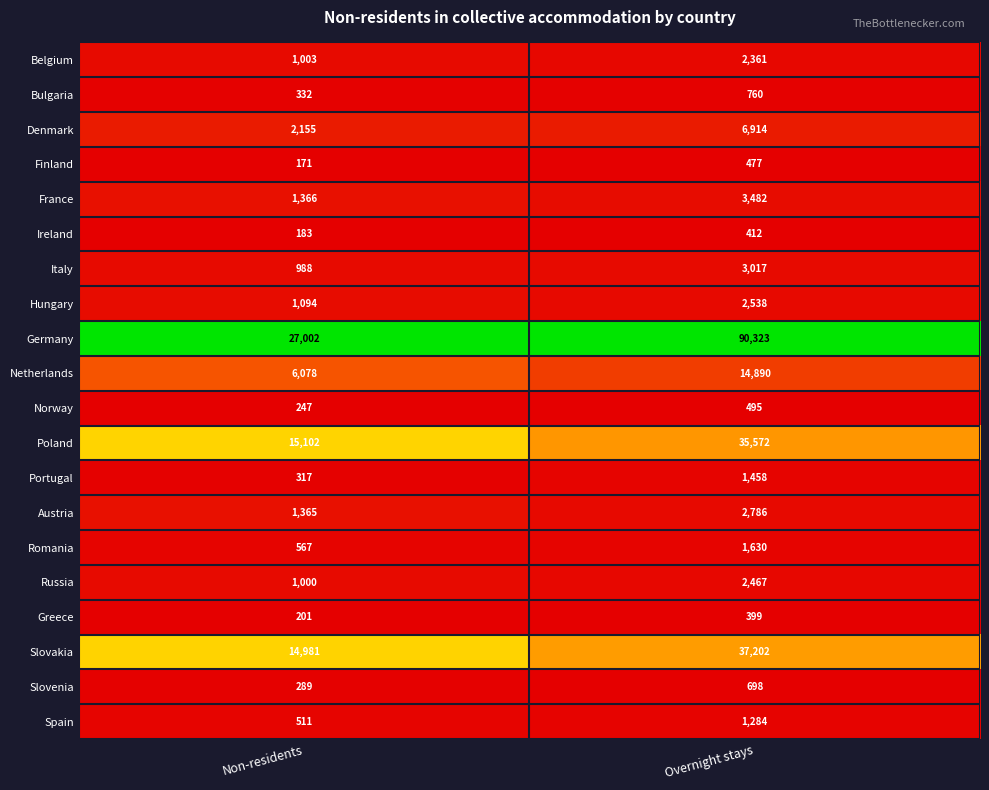

How many data points does each series have?

2